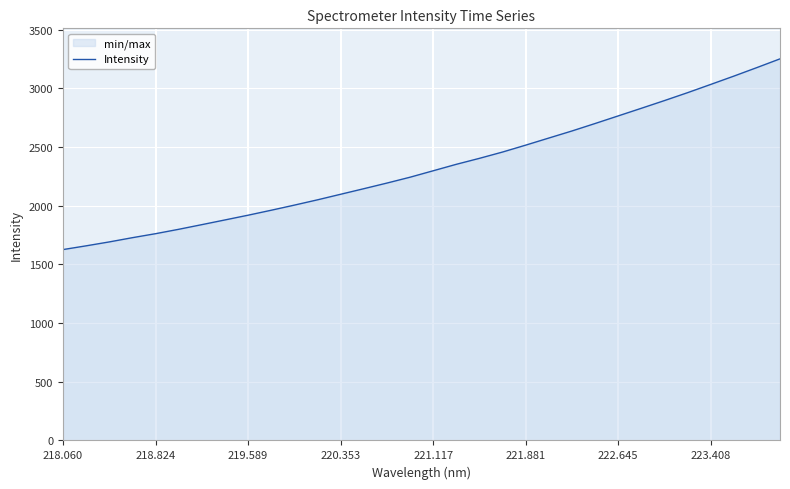

What is the greatest value displayed?

3250.4